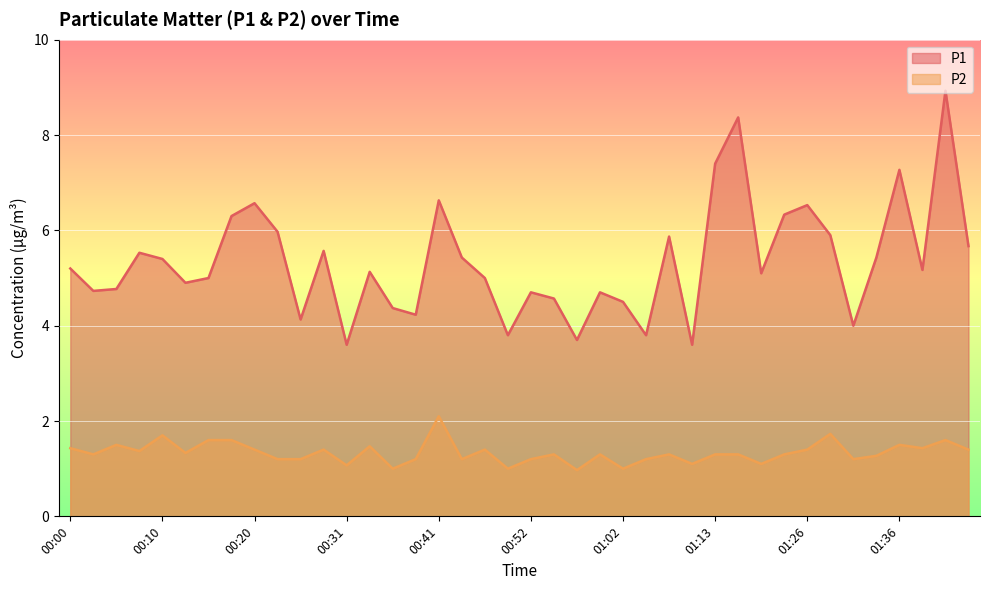

In P1, how many points are lower than both neighbors (excluding endpoints)?

12